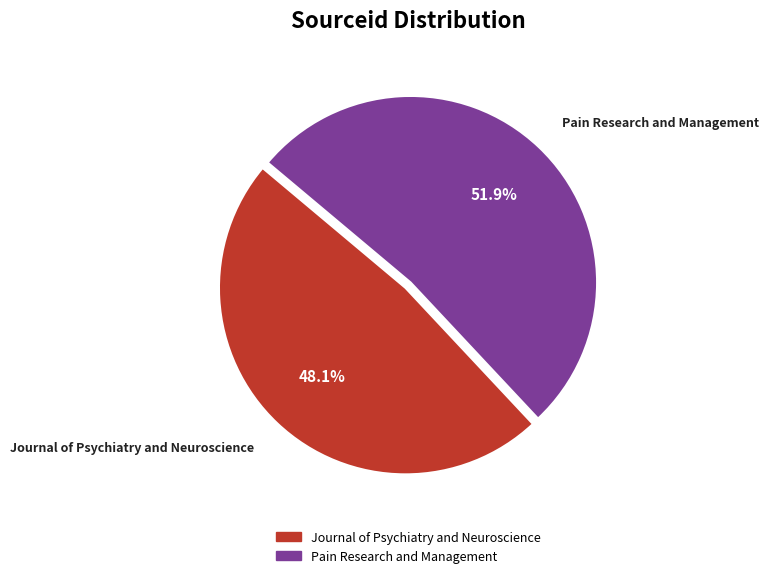

Rank the categories by value from highest to lowest.

Pain Research and Management, Journal of Psychiatry and Neuroscience